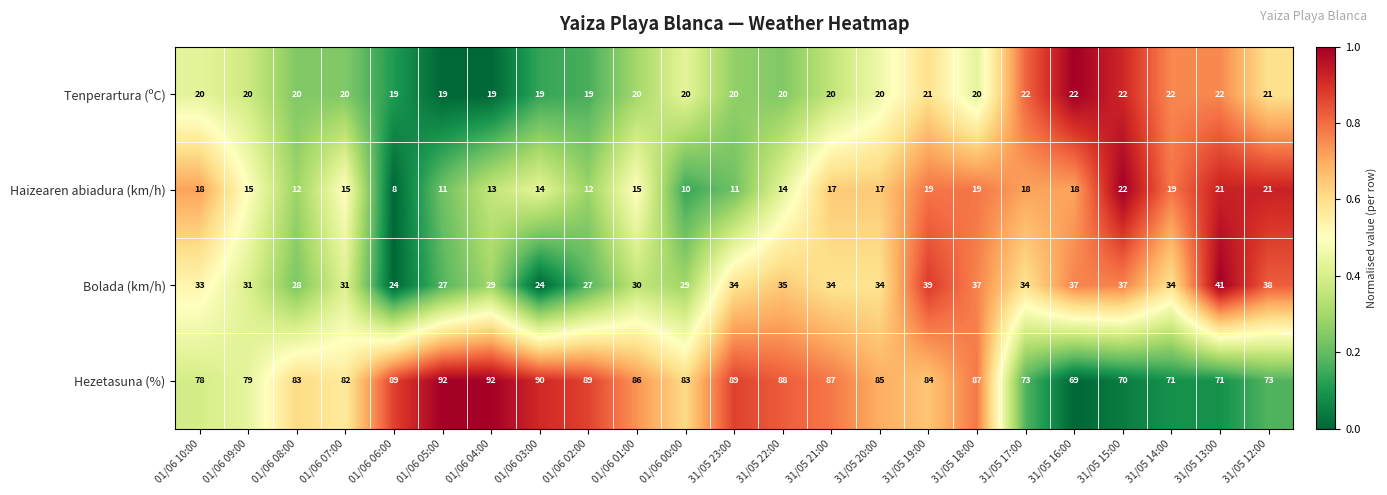

What is the difference between the second highest and second lowest values in the Hezetasuna (%) series?

22